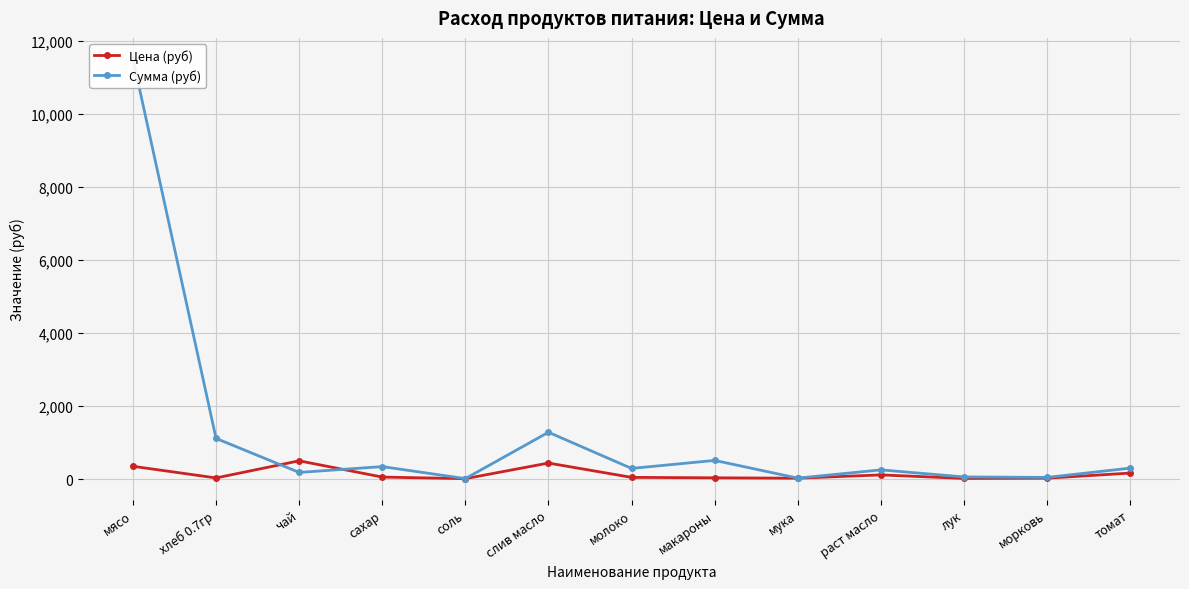

Reading right to left, what are all the values shown in this chart?

Цена (руб): томат=164.3	морковь=25.0	лук=18.0	раст масло=115.0	мука=24.0	макароны=35.0	молоко=47.0	слив масло=438.9	соль=12.0	сахар=55.0	чай=500.0	хлеб 0.7гр=31.4	мясо=350.0
Сумма (руб): томат=299.8	морковь=45.6	лук=59.1	раст масло=251.8	мука=26.3	макароны=511.0	молоко=291.6	слив масло=1281.6	соль=13.1	сахар=341.3	чай=182.5	хлеб 0.7гр=1112.8	мясо=11497.5